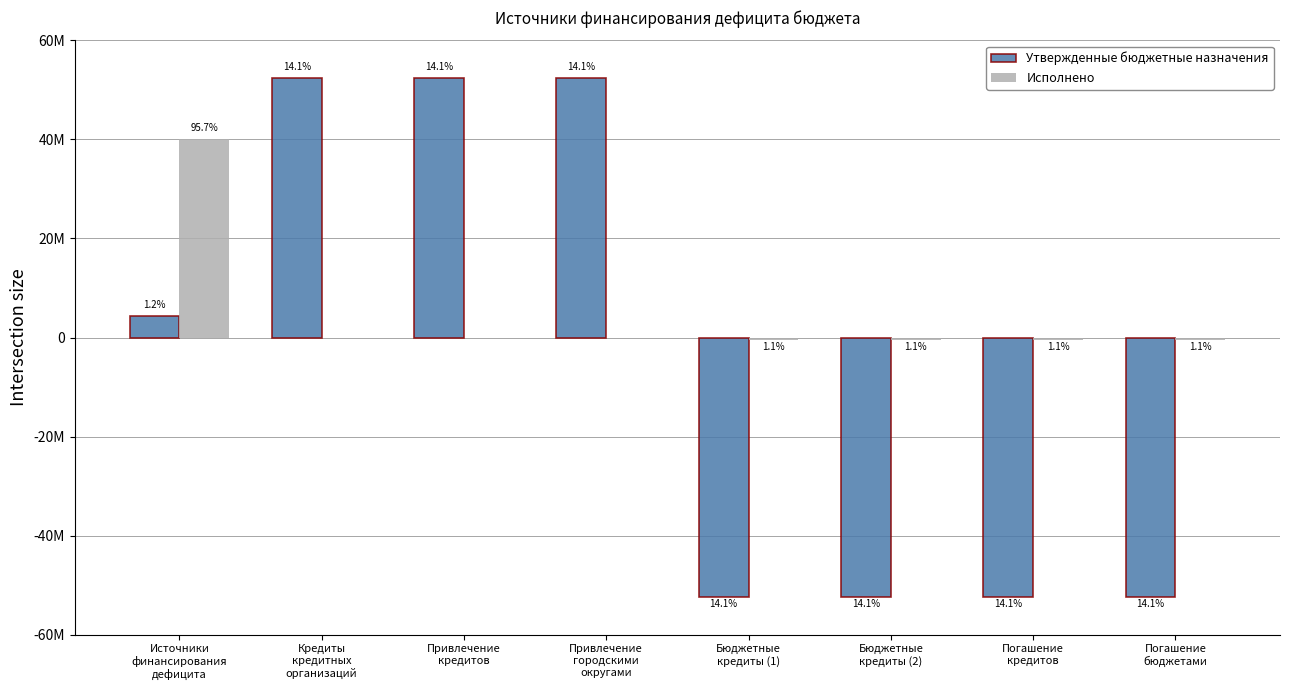

Is the value of Утвержденные бюджетные назначения at Привлечение
кредитов greater than the value of Исполнено at Бюджетные
кредиты (2)?

Yes